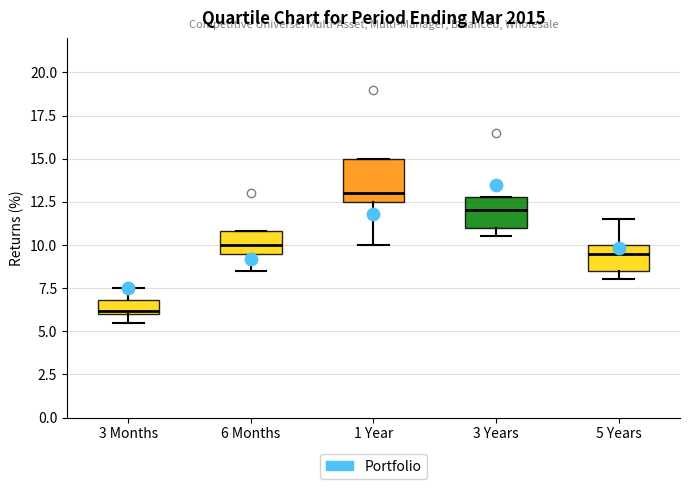

Which box's median line is the lowest?

3 Months